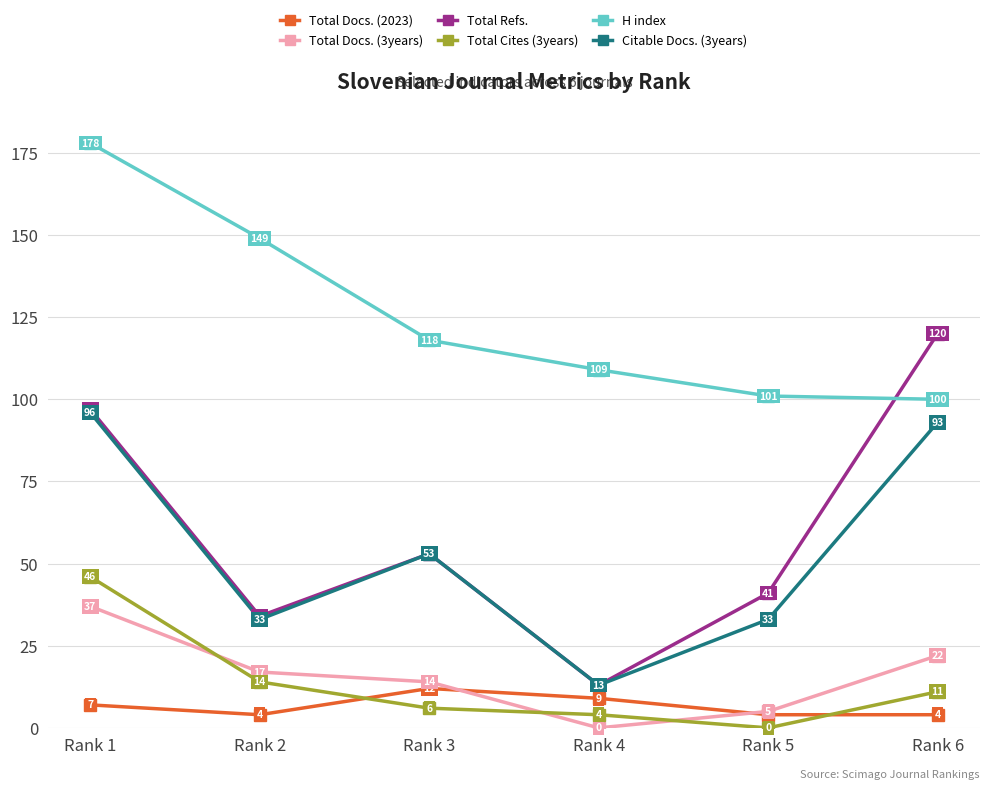

Is it true that H index equals 48 at Rank 5?

False